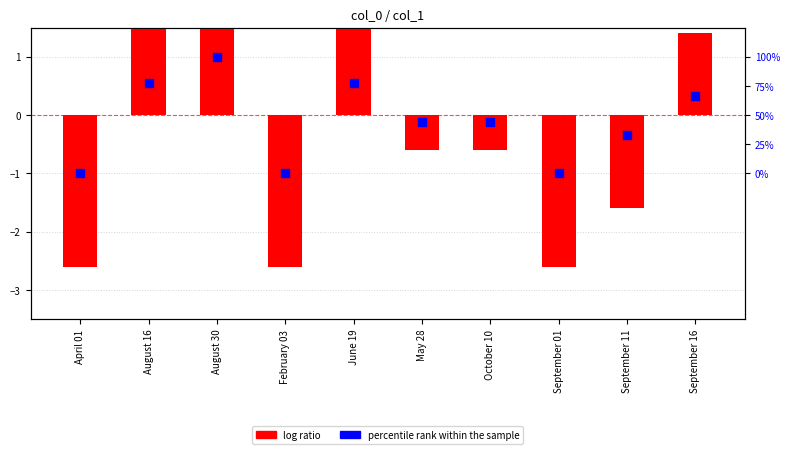

Which series contains the highest Y value?

log ratio